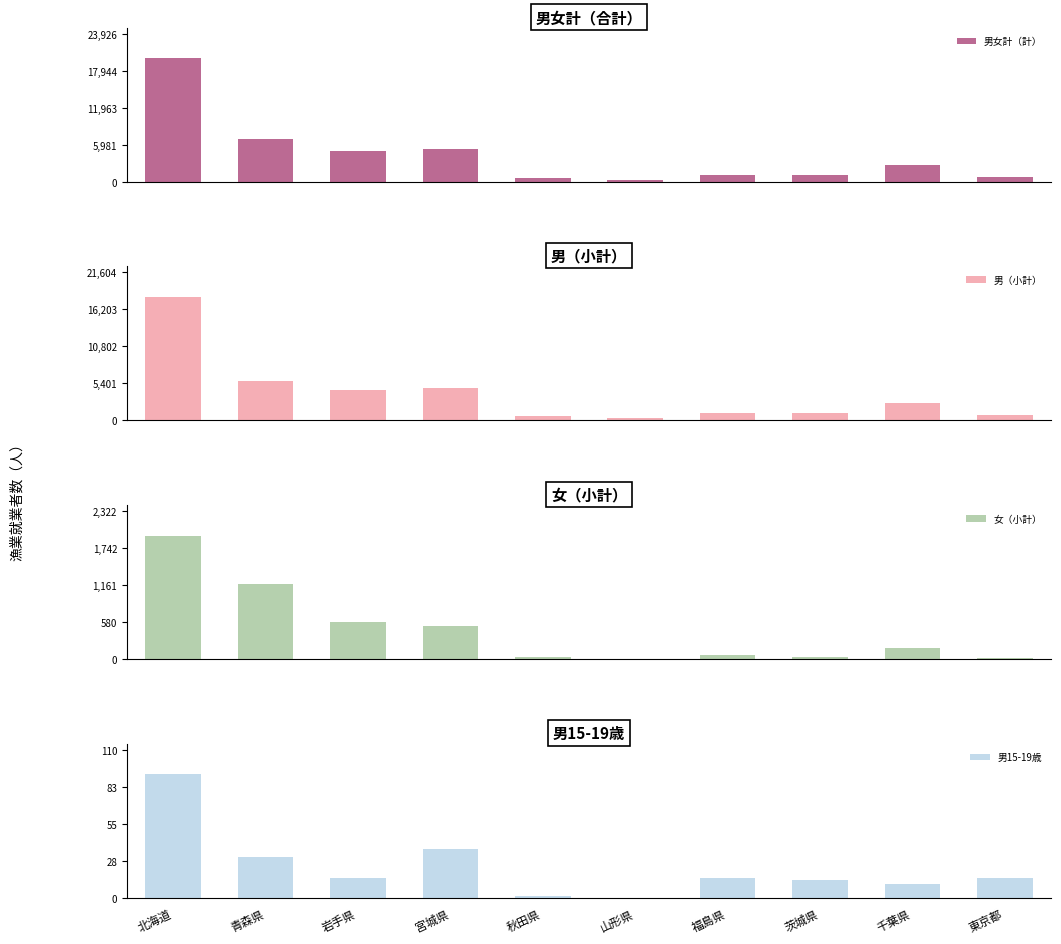

Reading right to left, what are all the values shown in this chart?

男女計（計）: 820	2672	1083	1074	292	630	5242	4998	6855	19938
男（小計）: 806	2496	1053	1019	286	606	4726	4416	5674	18003
女（小計）: 14	176	30	55	6	24	516	582	1181	1935
男15-19歳: 15	10	13	15	0	1	36	15	30	92